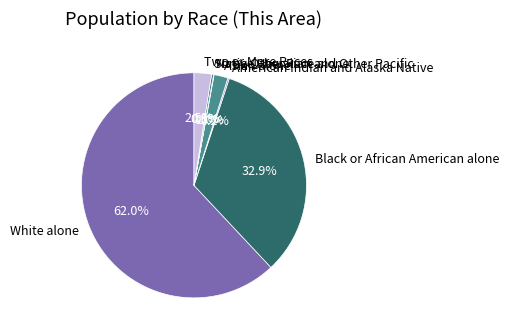

What is the ratio of the value at White alone to the value at Some Other Race alone?

216.5